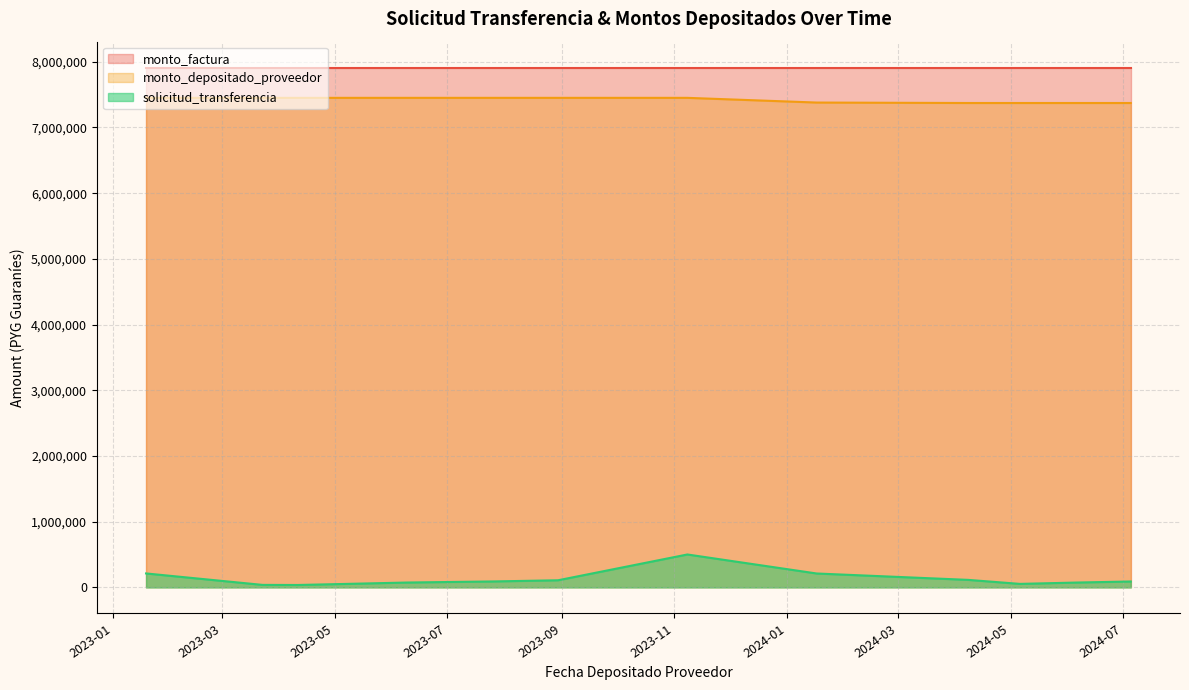

What is the maximum value shown in the chart?

7909850